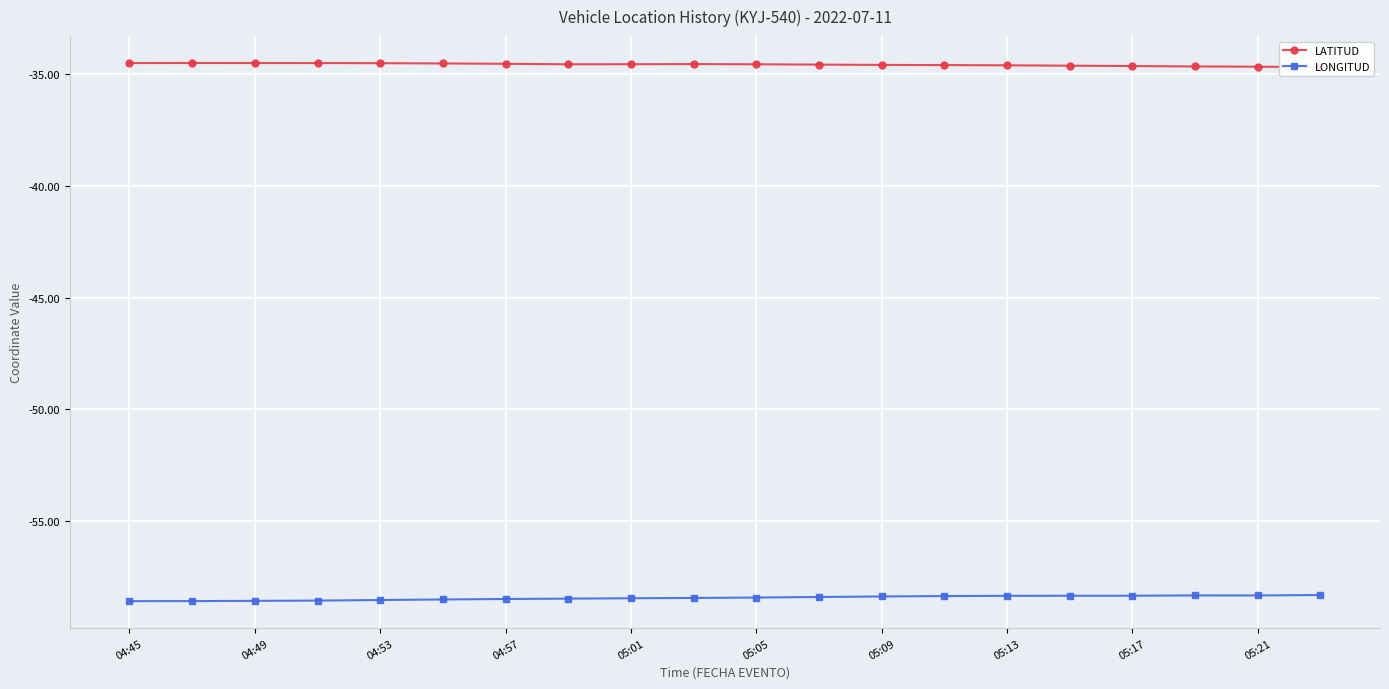

What is the maximum value for LONGITUD?

-58.3